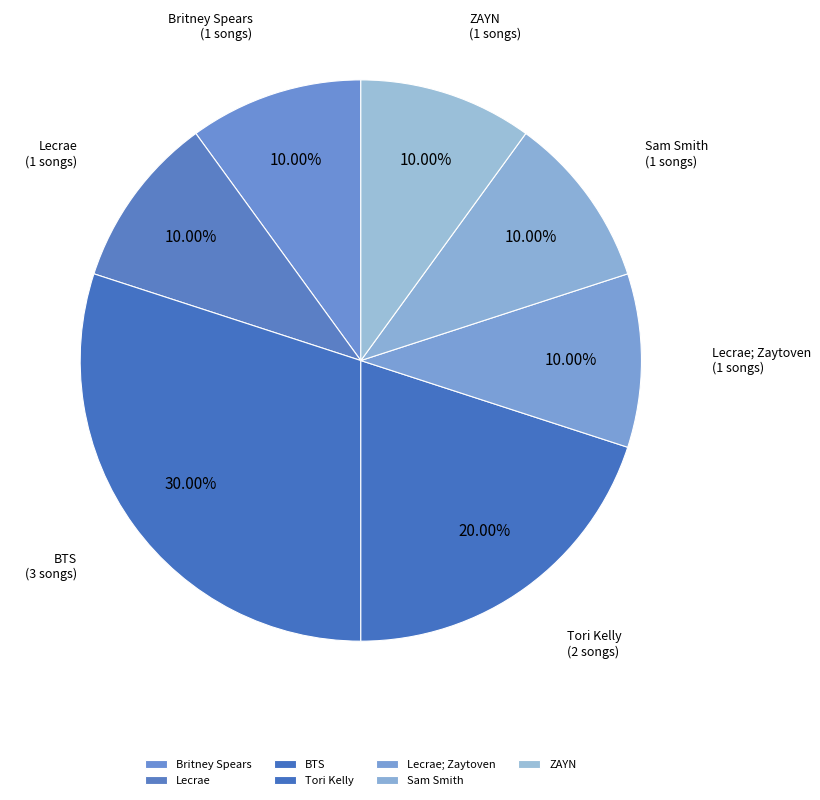

Do Lecrae; Zaytoven and Lecrae together represent more than half of the pie?

No